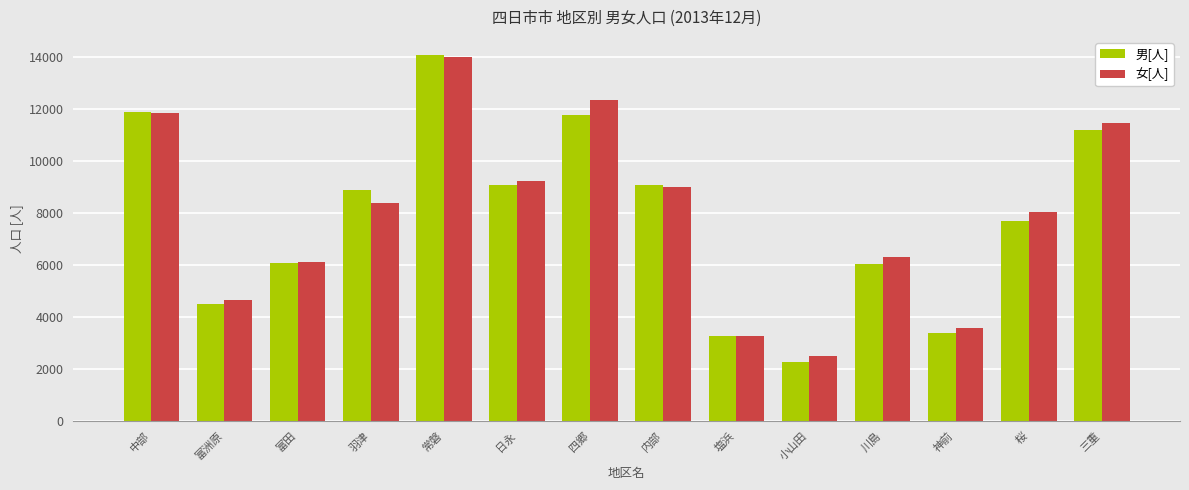

Between 神前 and 桜, which series saw the biggest shift?

女[人]